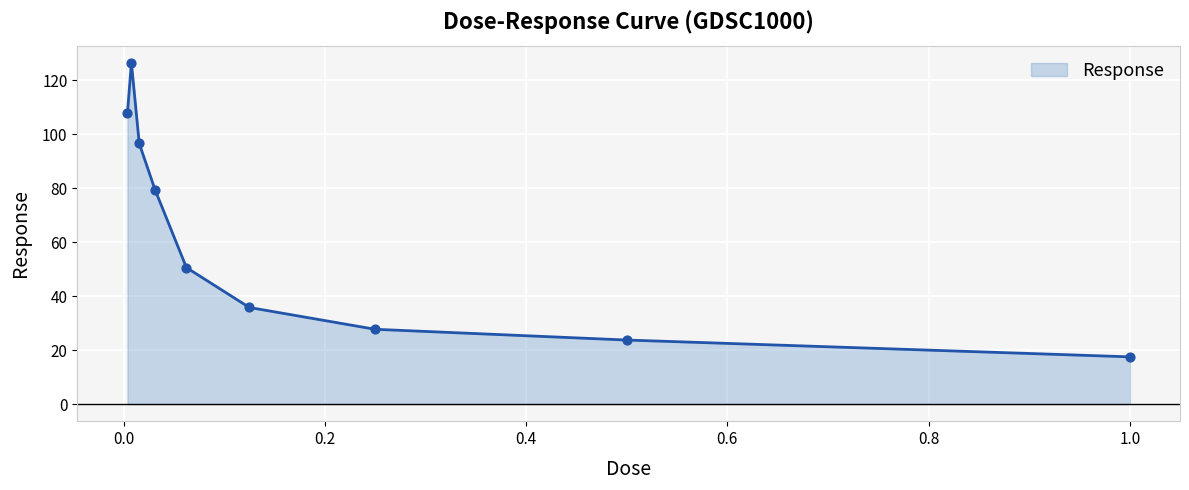

What is the greatest value displayed?

126.5